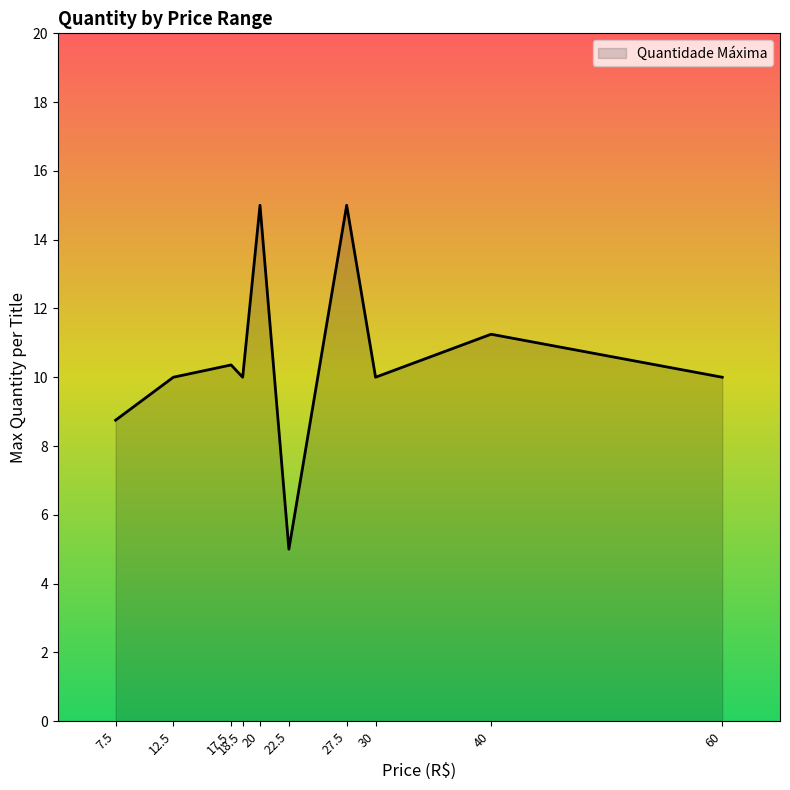

Approximately how many times larger is the value at 12.5 compared to 60?

1.0